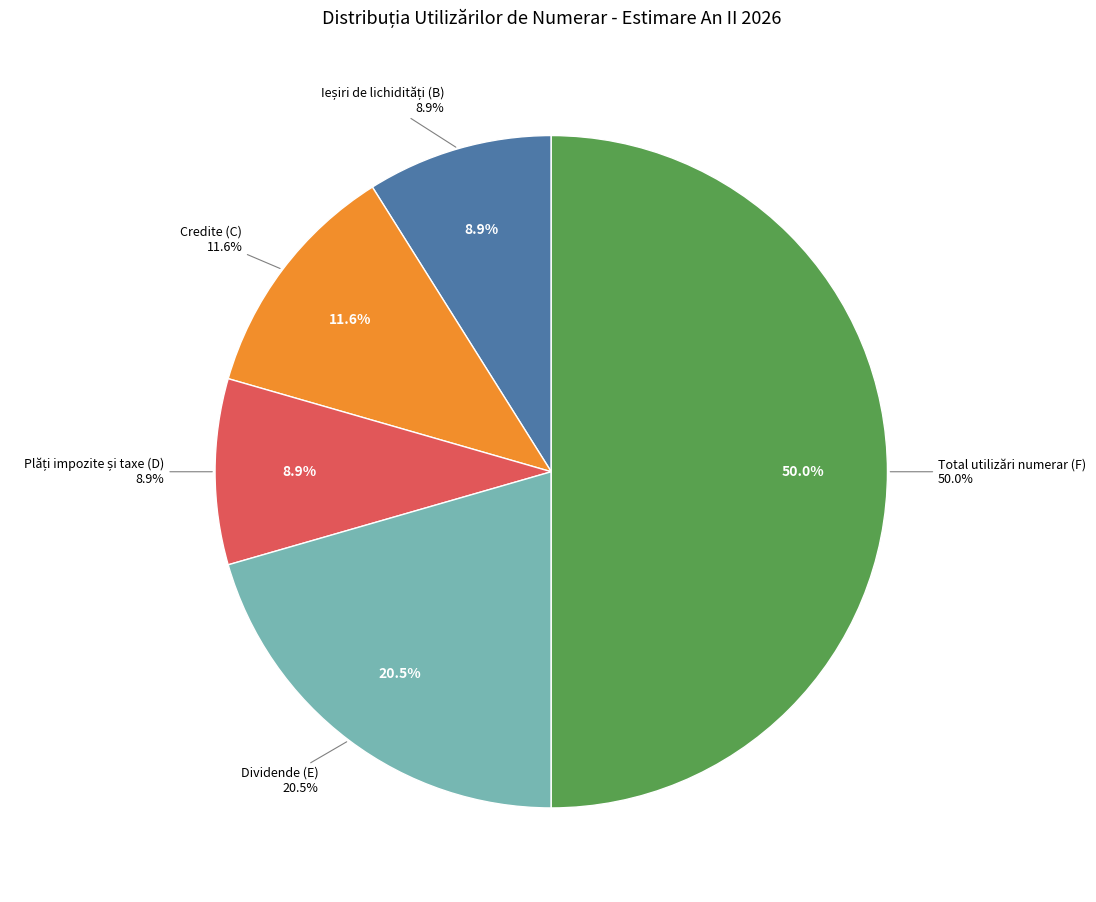

What percentage is the Total utilizări numerar (F) slice, to the nearest percent?

50%